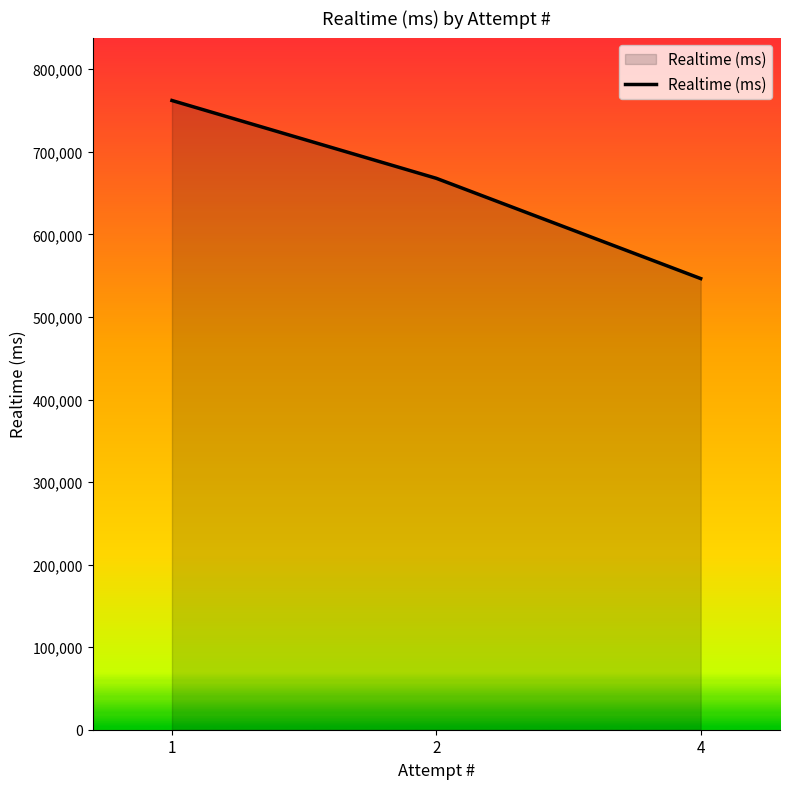

How many lines are shown in the chart?

1